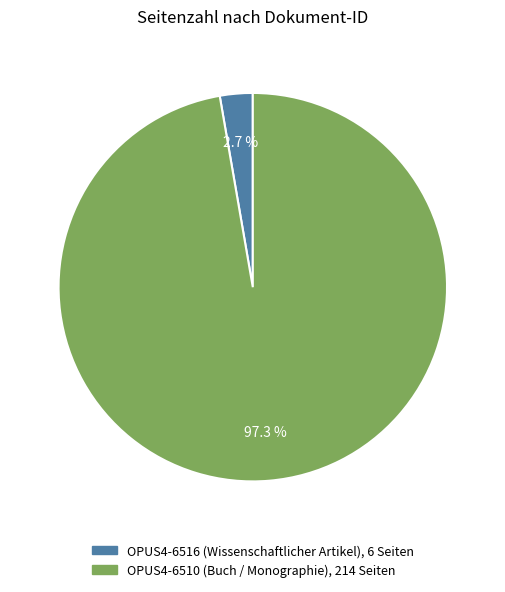

Which has a higher value, OPUS4-6516 (Wissenschaftlicher Artikel) or OPUS4-6510 (Buch / Monographie)?

OPUS4-6510 (Buch / Monographie)